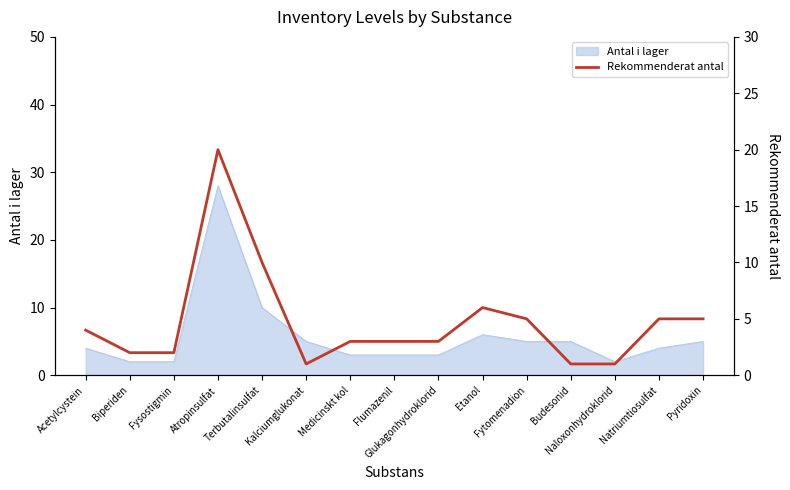

How many interior local valleys (lower than both neighbors) does the data have?

1